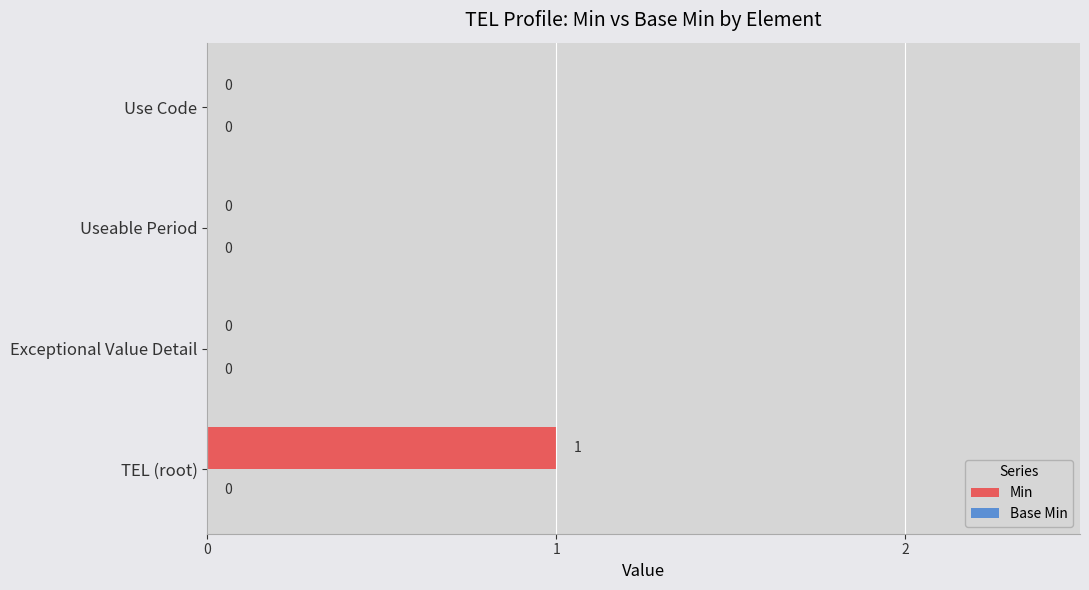

The value at Useable Period is 0. True or false?

True